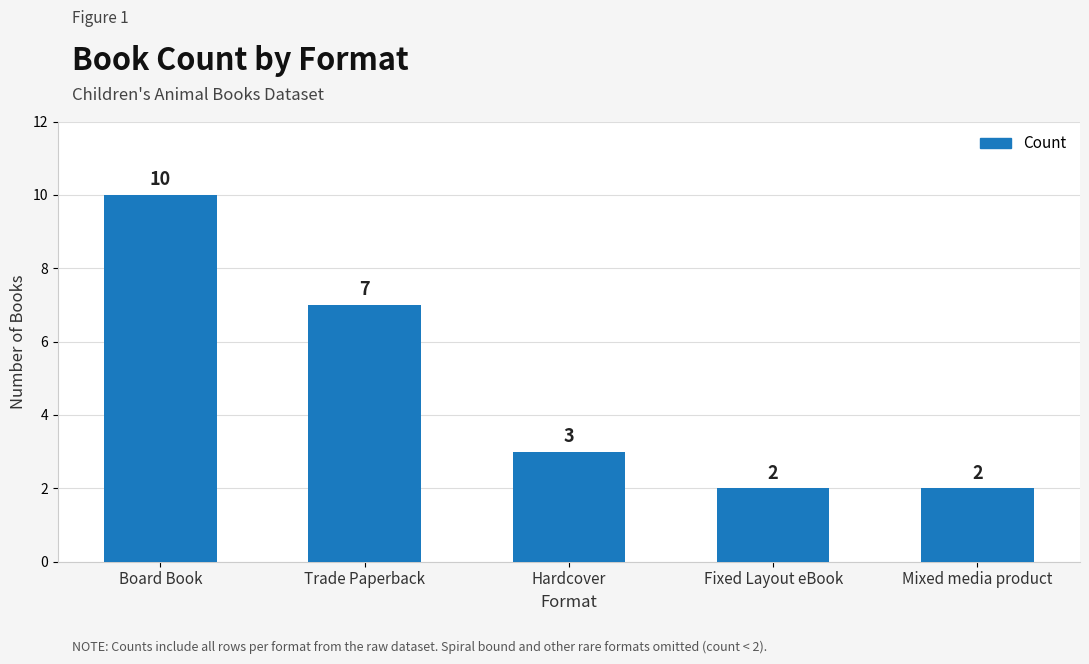

How many values are between 2 and 7?

4